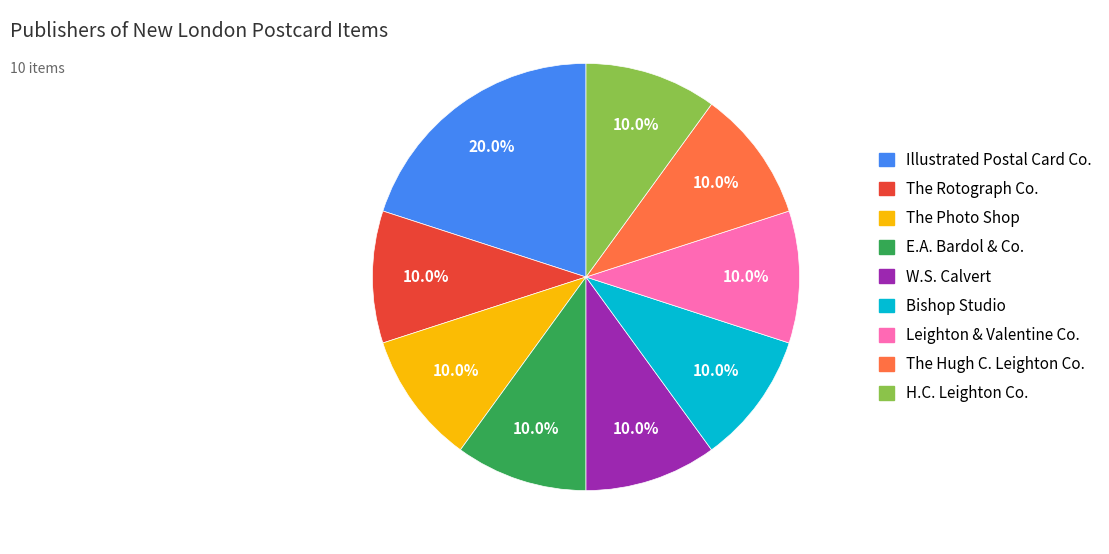

Is there any slice that represents more than half of the pie?

No